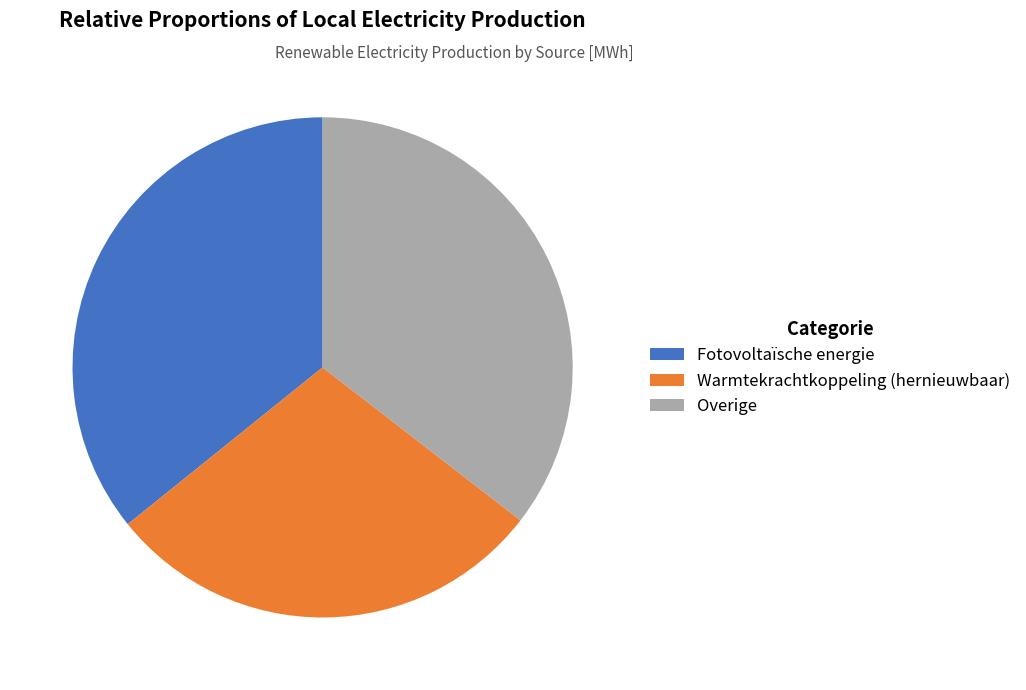

How much of the chart is everything except Warmtekrachtkoppeling (hernieuwbaar)?

71.3%